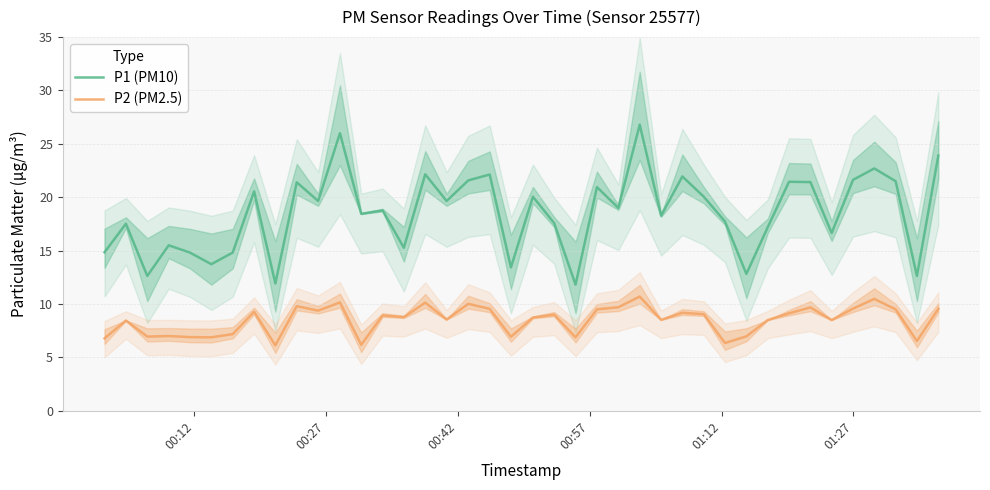

True or false: P2 (PM2.5) and P1 (PM10) intersect in this chart.

False